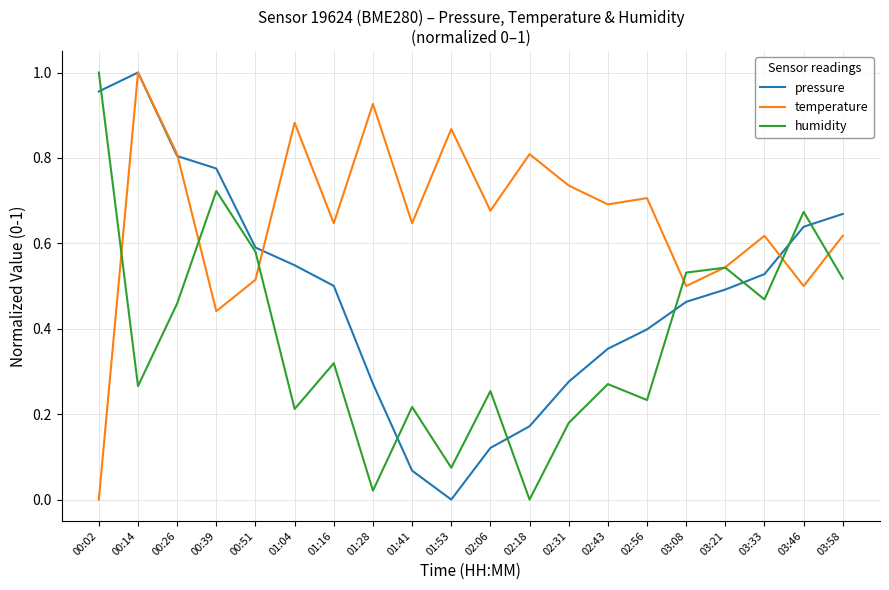

Between 01:28 and 03:33, which series saw the biggest shift?

humidity